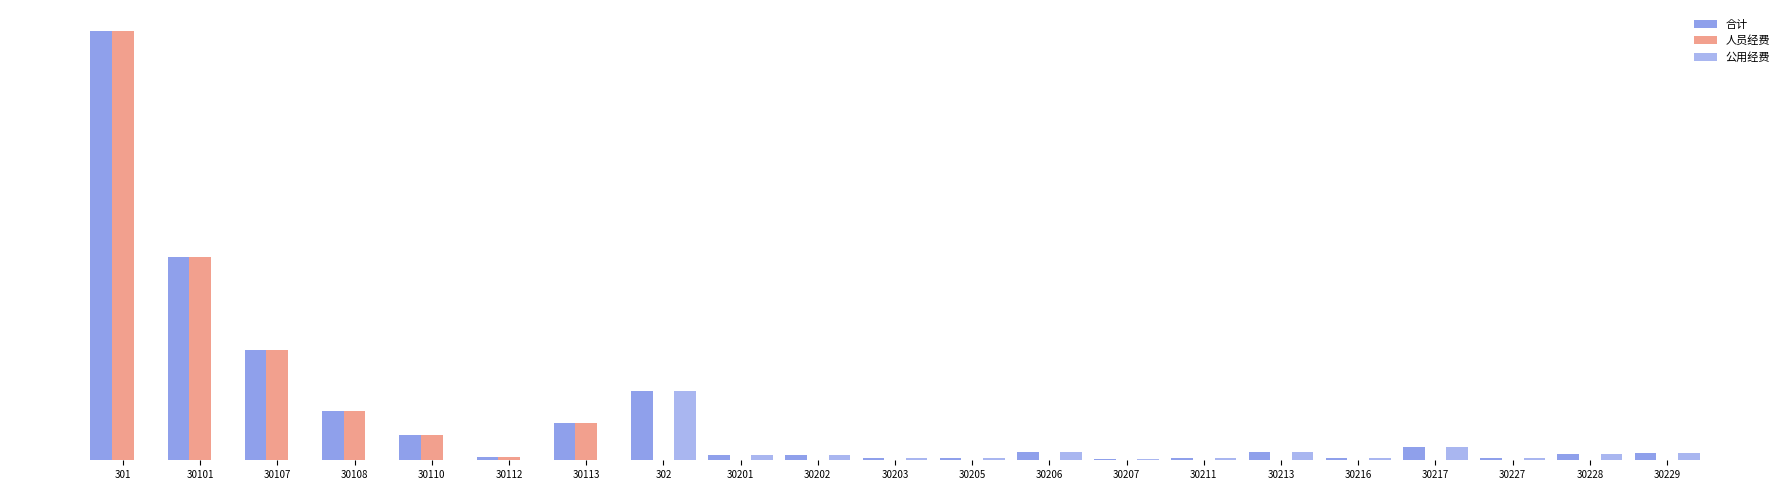

Is the value of 合计 at 30108 greater than the value of 人员经费 at 30110?

Yes